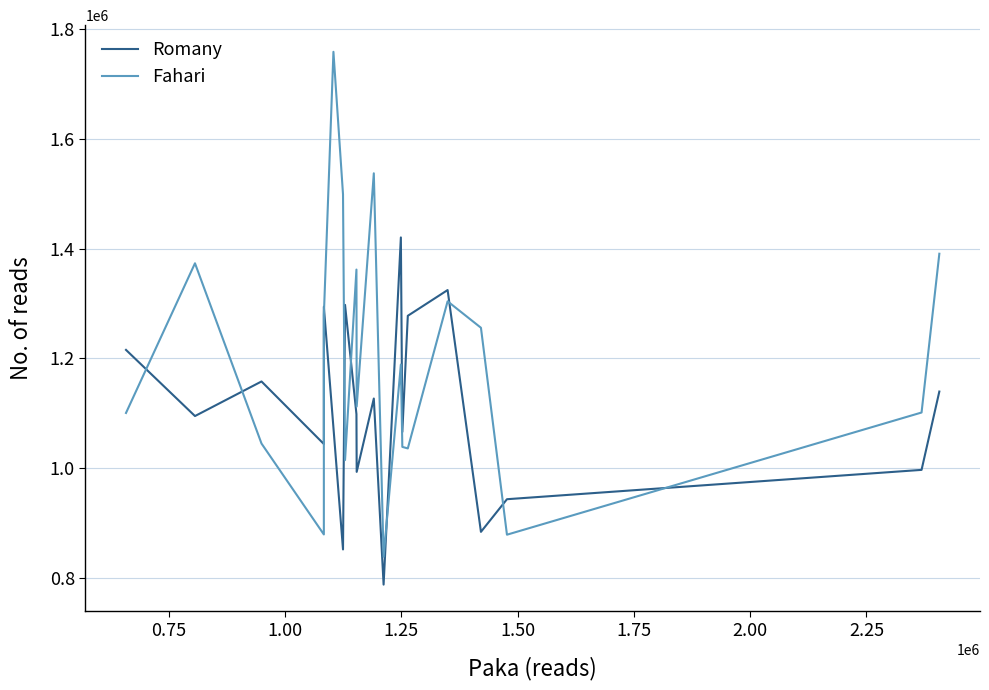

Reading left to right, transcribe all the data shown in this chart.

Romany: 1215636	1095150	1158145	1044211	1294253	1074149	852187	1297638	1098556	993501	1127040	788156	1420487	1066296	1277751	1324621	884233	943687	997120	1139769
Fahari: 1100785	1373390	1045084	879502	1278532	1758559	1499042	1014978	1361934	1112522	1537287	838875	1188973	1038985	1036184	1304115	1255956	879057	1101589	1390774